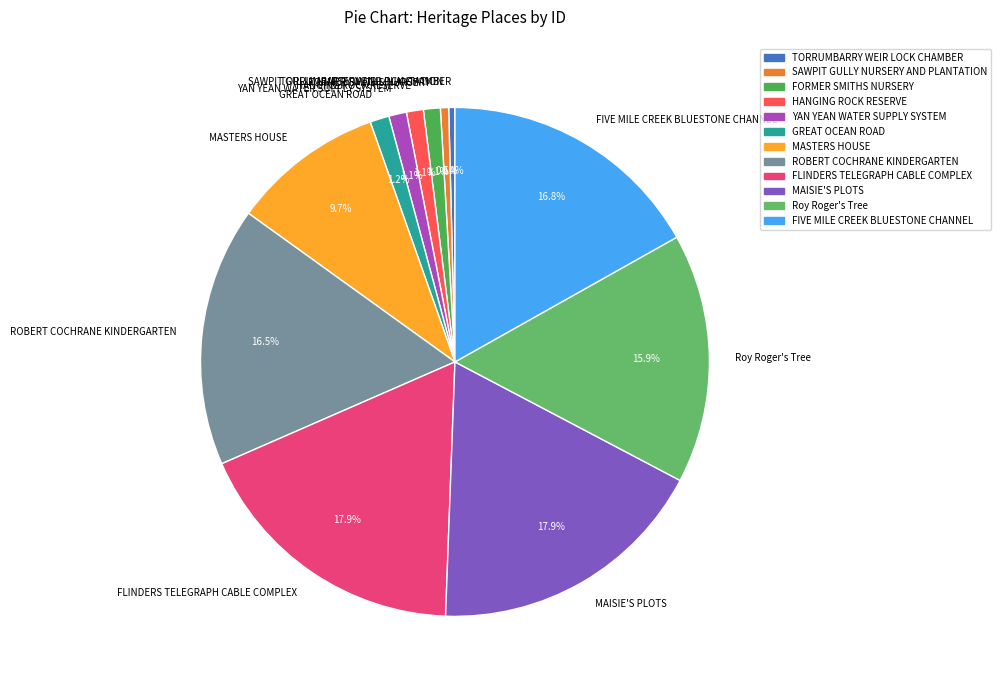

Is the sum of HANGING ROCK RESERVE and TORRUMBARRY WEIR LOCK CHAMBER greater than half?

No